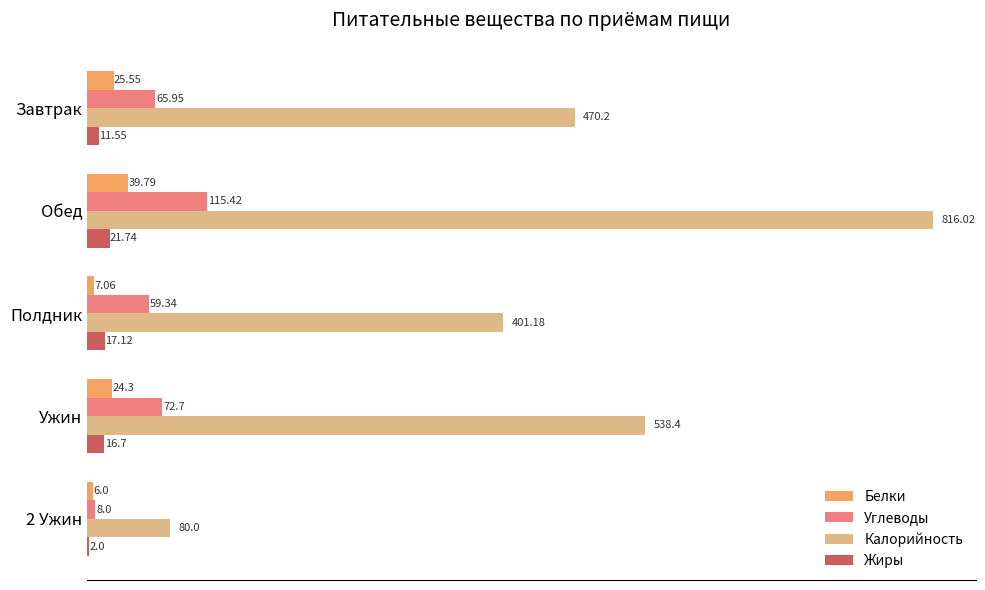

Is the value of Углеводы at Завтрак greater than the value of Калорийность at Полдник?

No